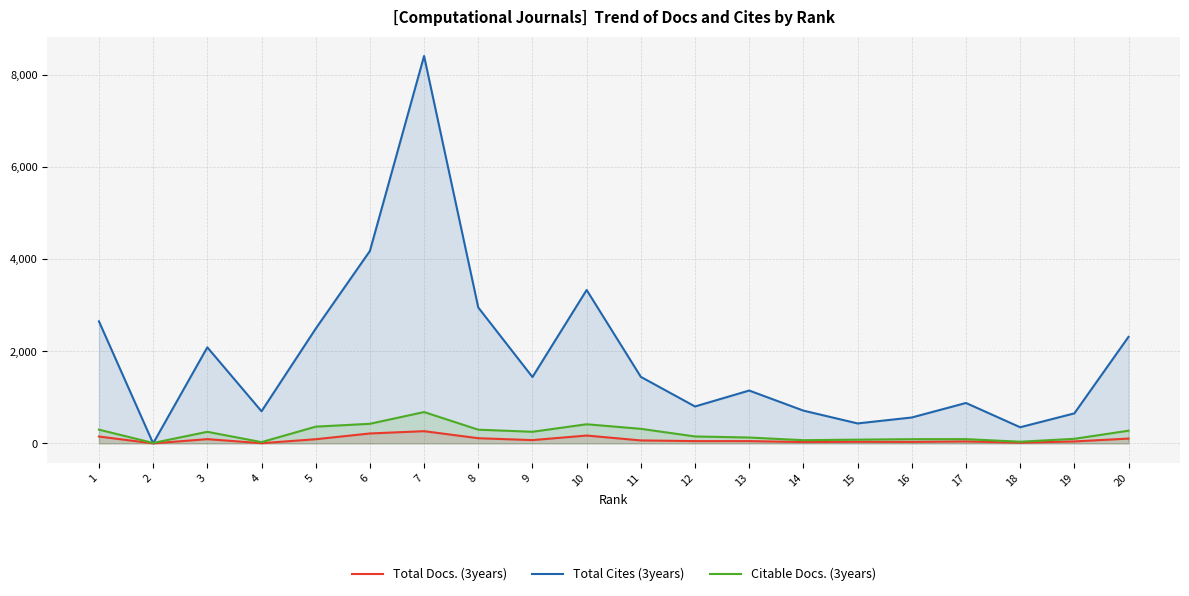

Rank the series at 9 from highest to lowest value.

Total Cites (3years), Citable Docs. (3years), Total Docs. (3years)